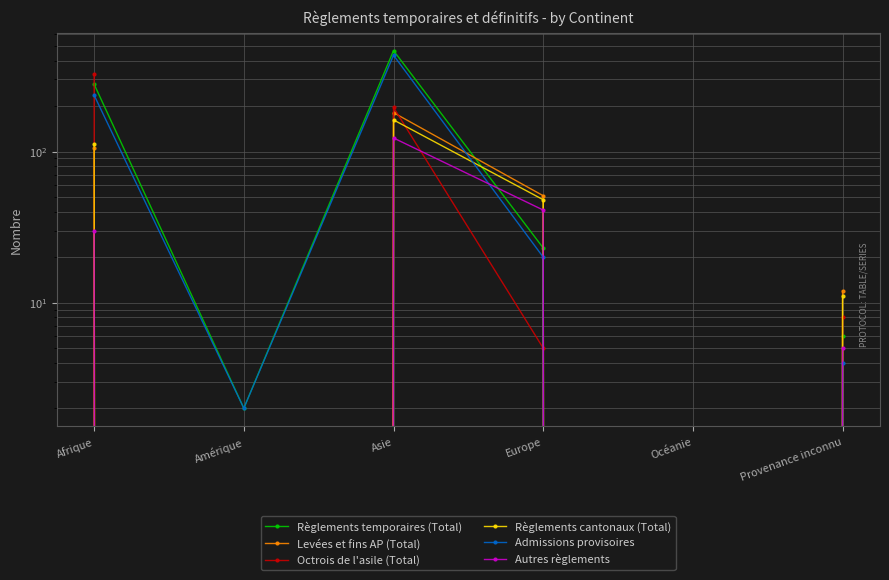

What is the value of the Autres règlements point at the 1st from the left?

30